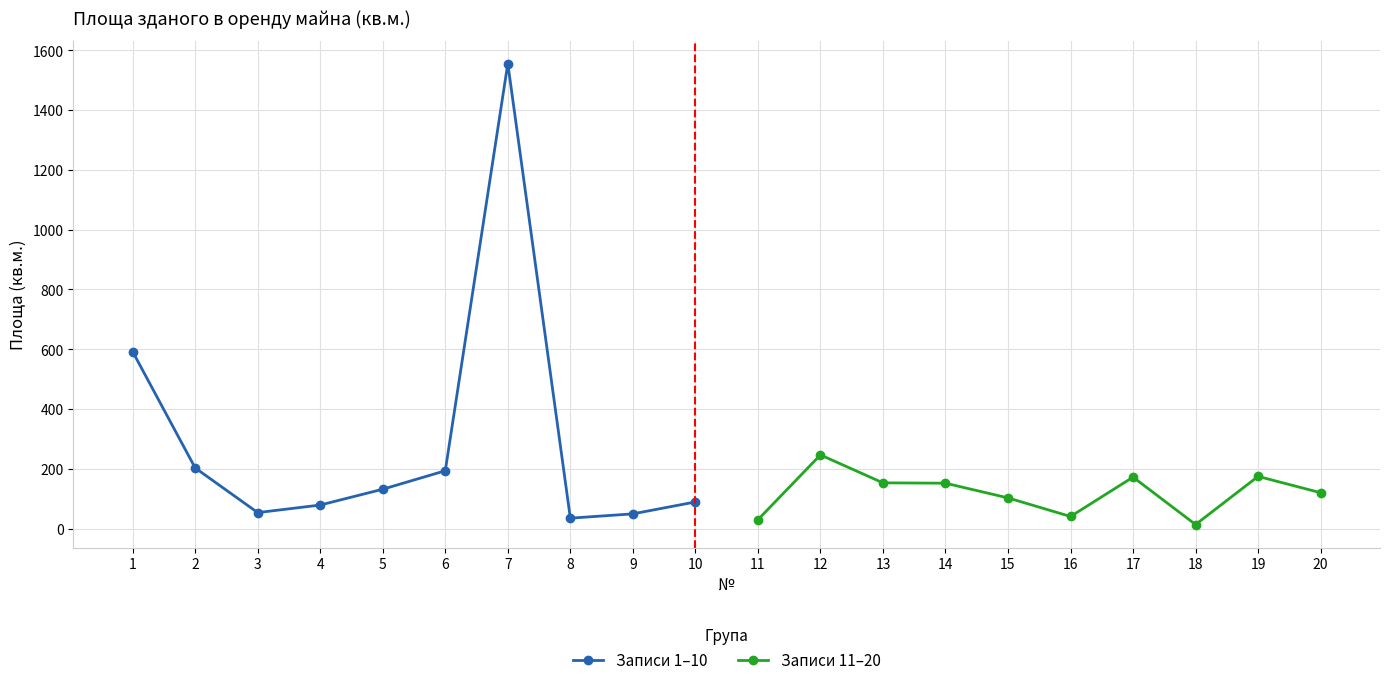

Where is the first local maximum for Записи 11–20?

12